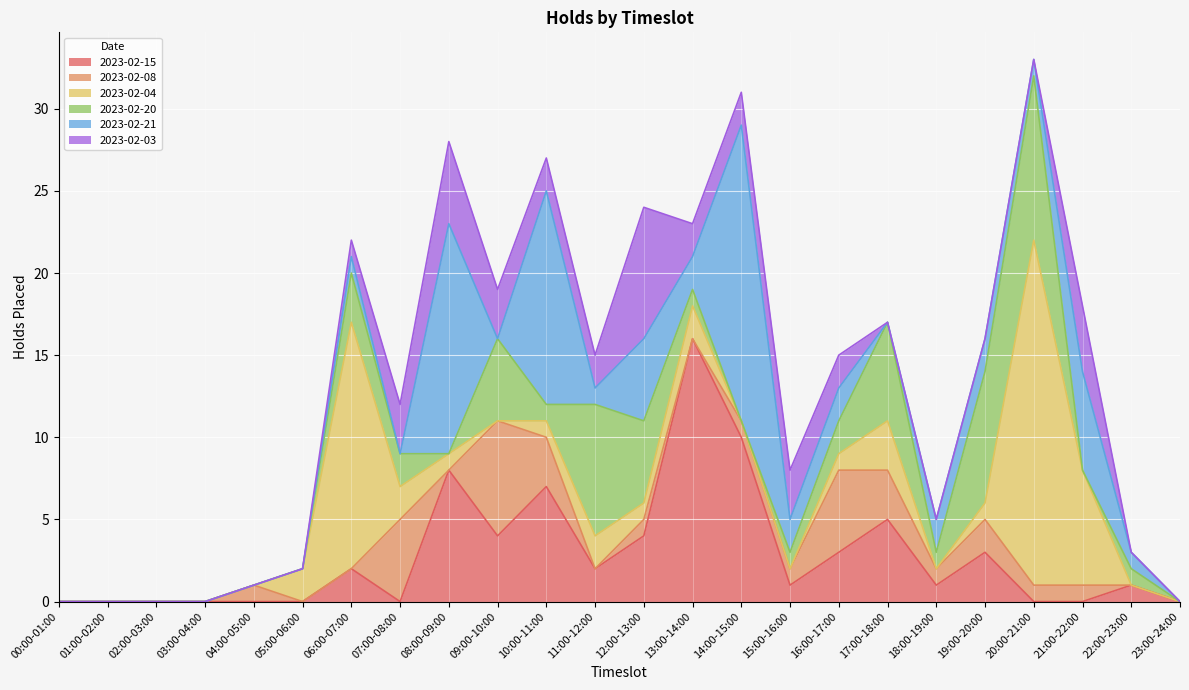

Does the chart display data point markers on the line(s)?

No